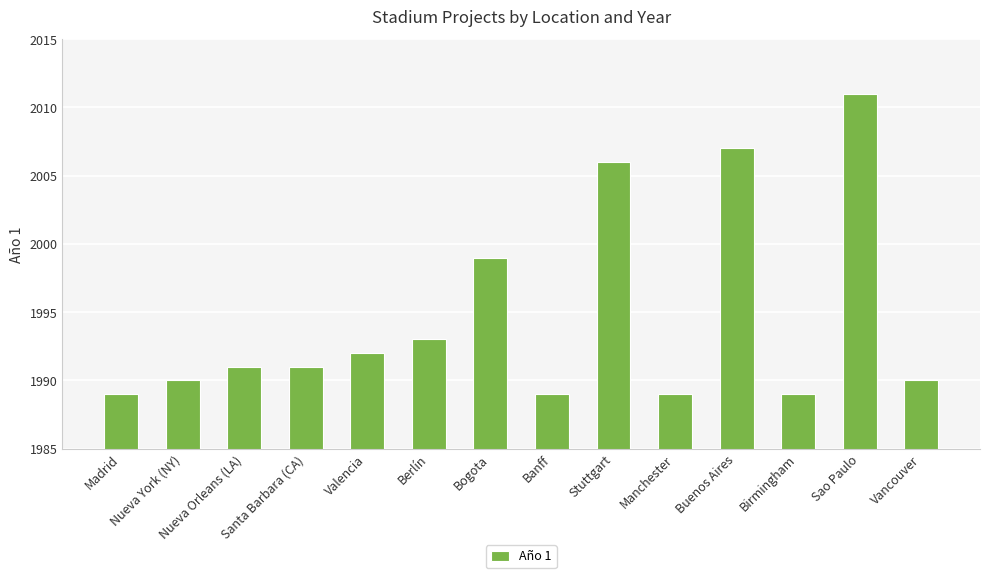

Count the number of data series in this chart.

1